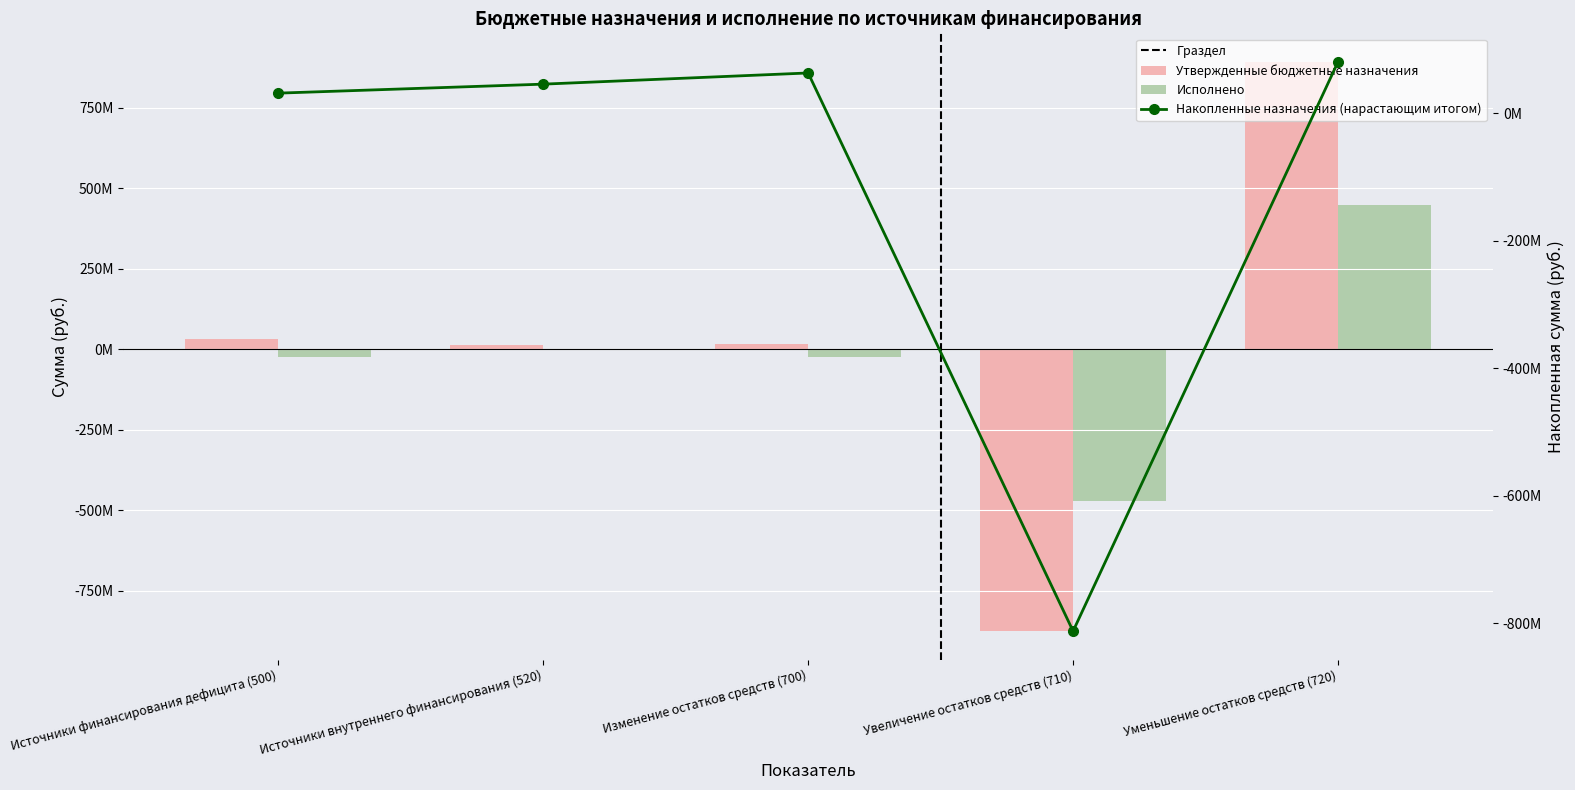

What is the total value across all series at Источники внутреннего финансирования (520)?

12626401.5